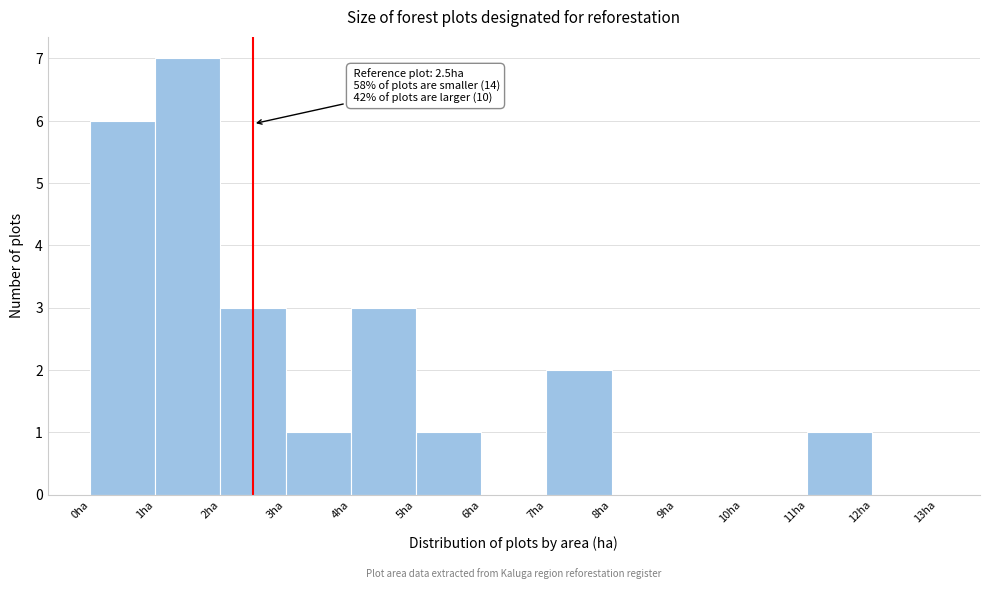

Which range on the x-axis has the tallest bar?

1 to 2